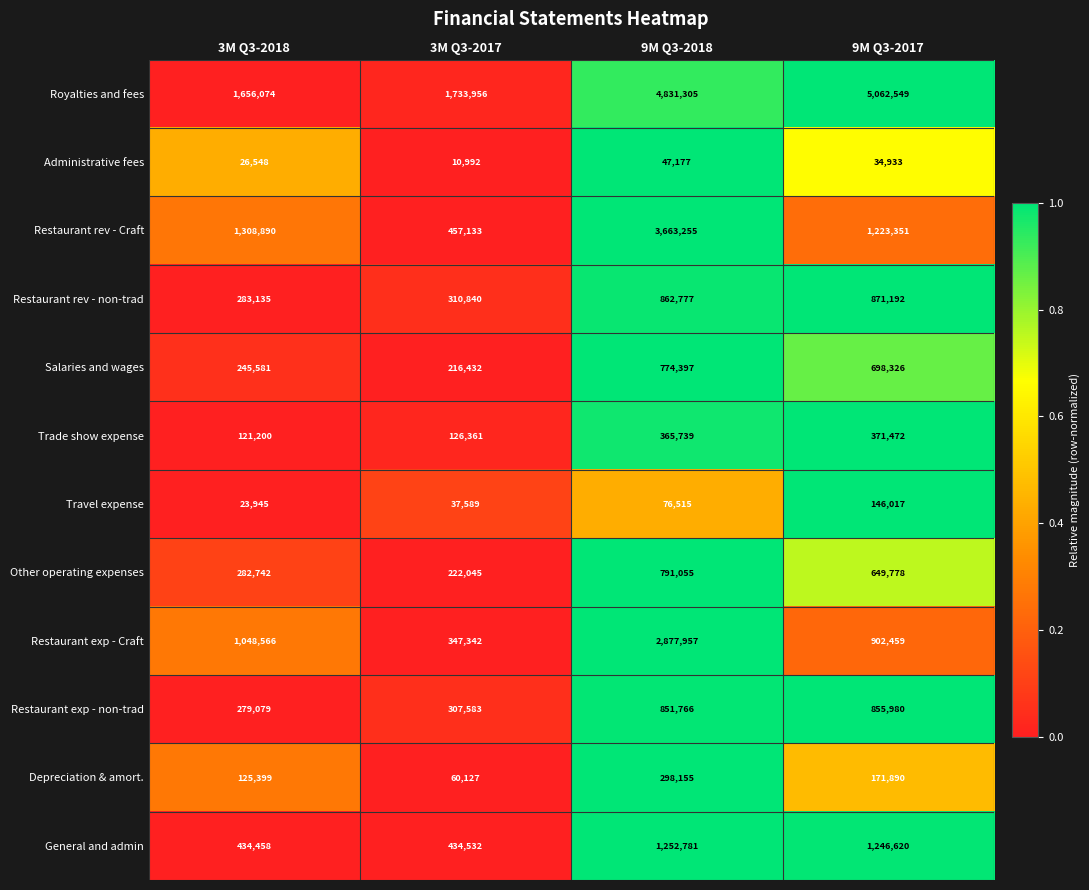

The value of Other operating expenses at 3M Q3-2018 is 174452. True or false?

False